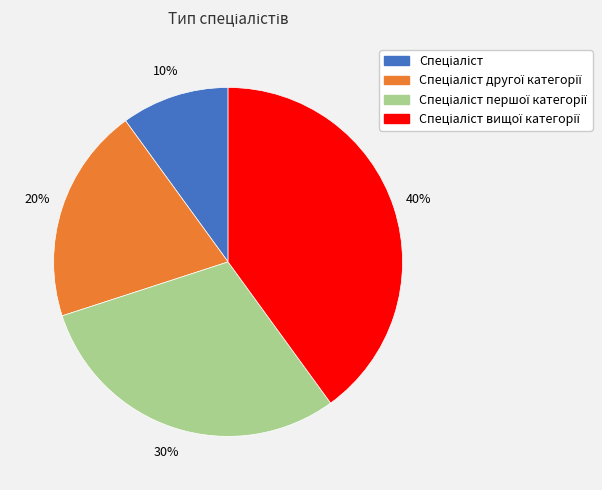

To the nearest percent, what is the average slice percentage?

25%